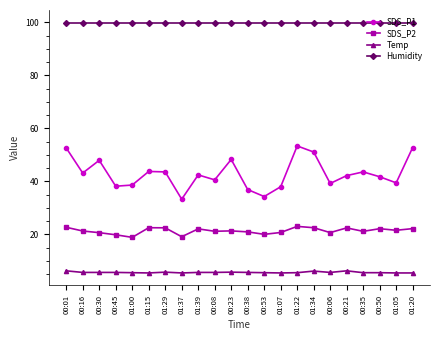

What position from the left is 00:53?

13